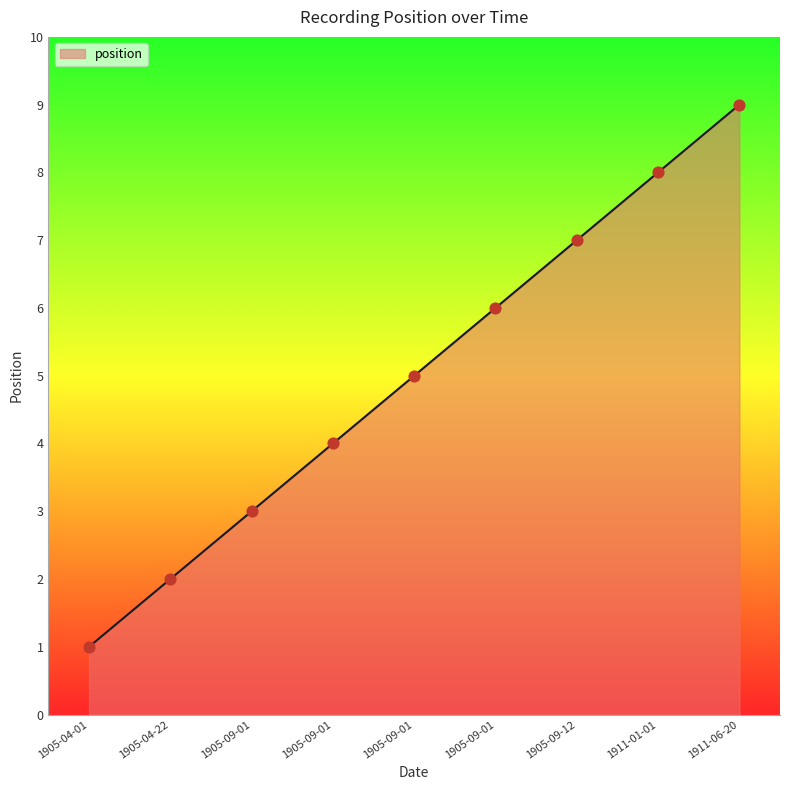

What is the ratio of the value at 1905-09-01 to the value at 1905-09-01?

0.8